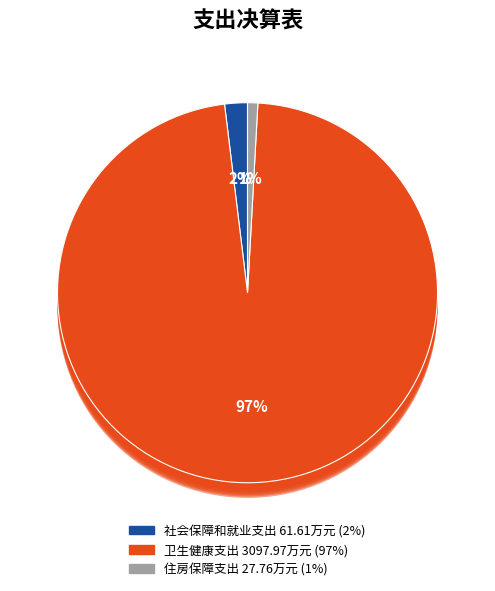

Rank the categories by value from highest to lowest.

卫生健康支出, 社会保障和就业支出, 住房保障支出